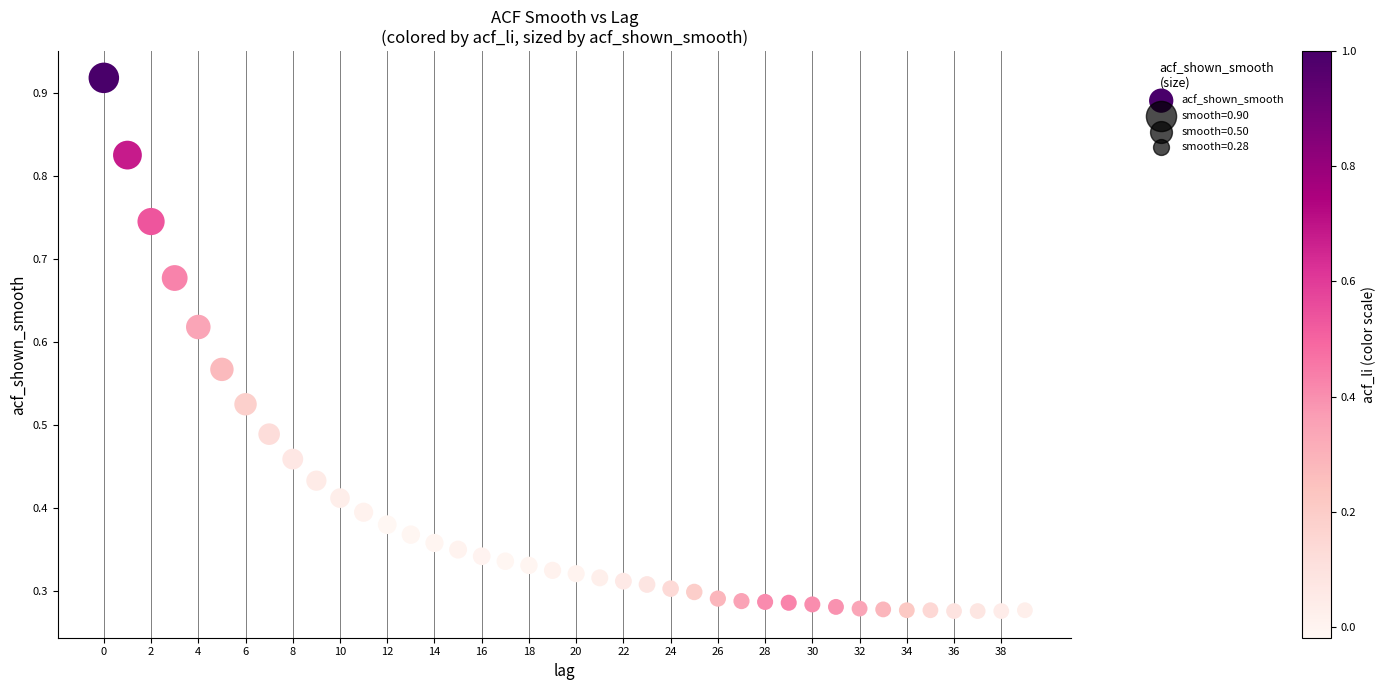

How many data points are displayed?

40